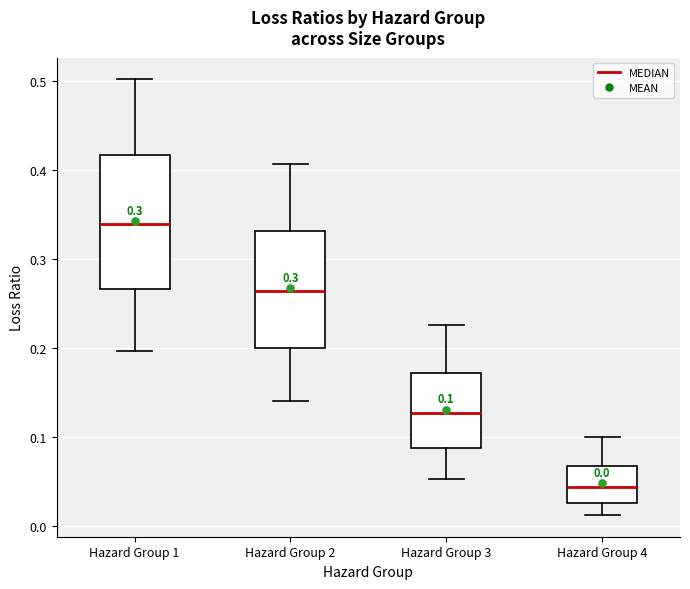

Which box has the lowest median line?

Hazard Group 4